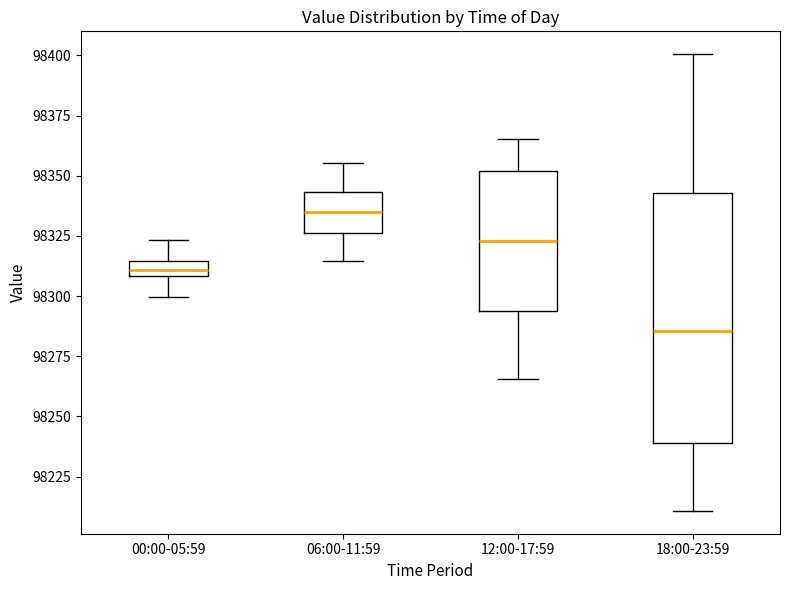

Where does the upper whisker of the box for 00:00-05:59 end on the y-axis? The values are not printed on the chart, so give them approximately, as read against the axis.

98325